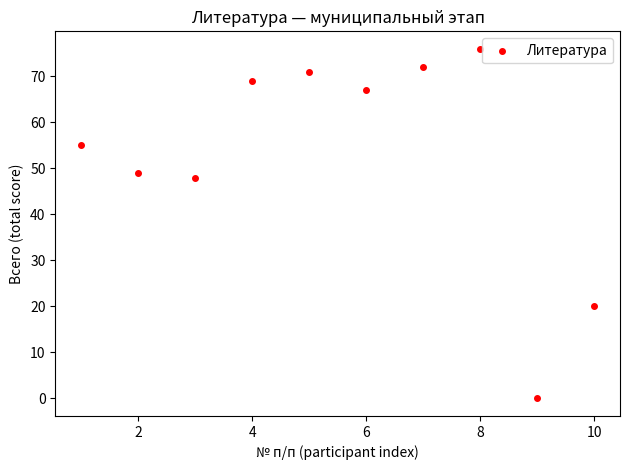

What is the range of X values (max minus min)?

9